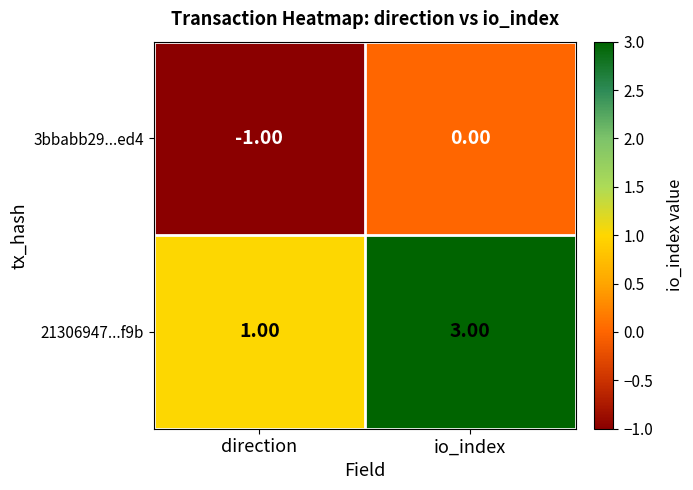

What is the sum of all 21306947...f9b values?

4